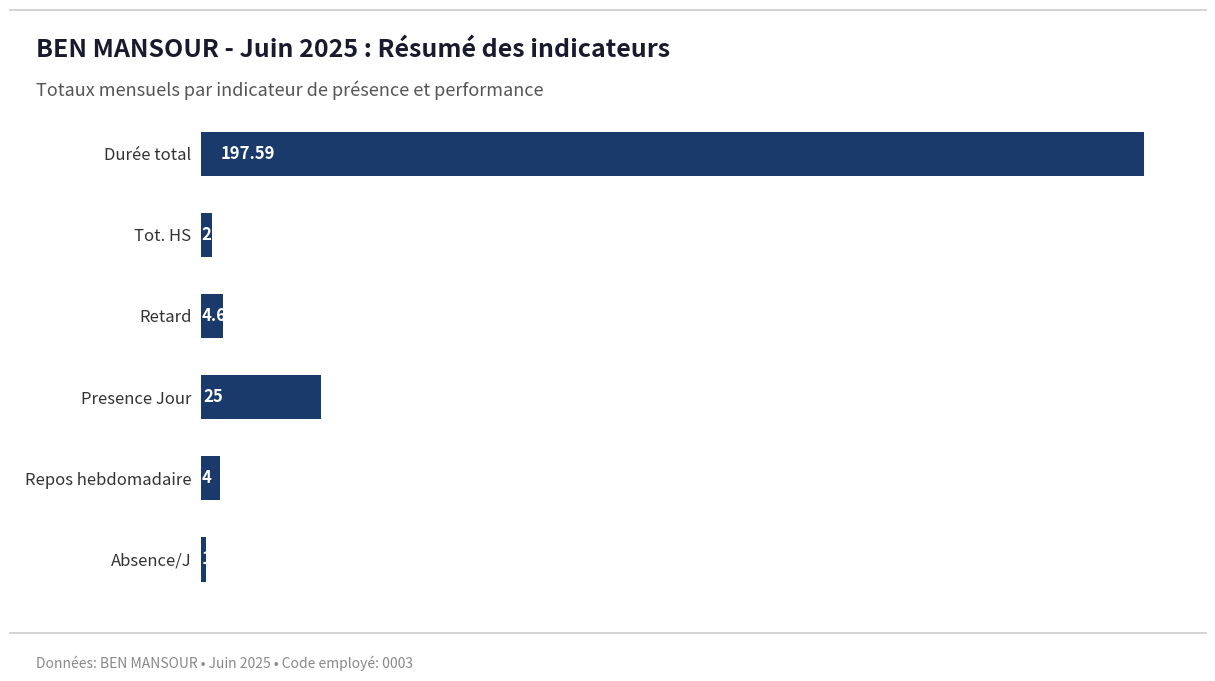

What is the label of the 1st bar from the top?

Durée total